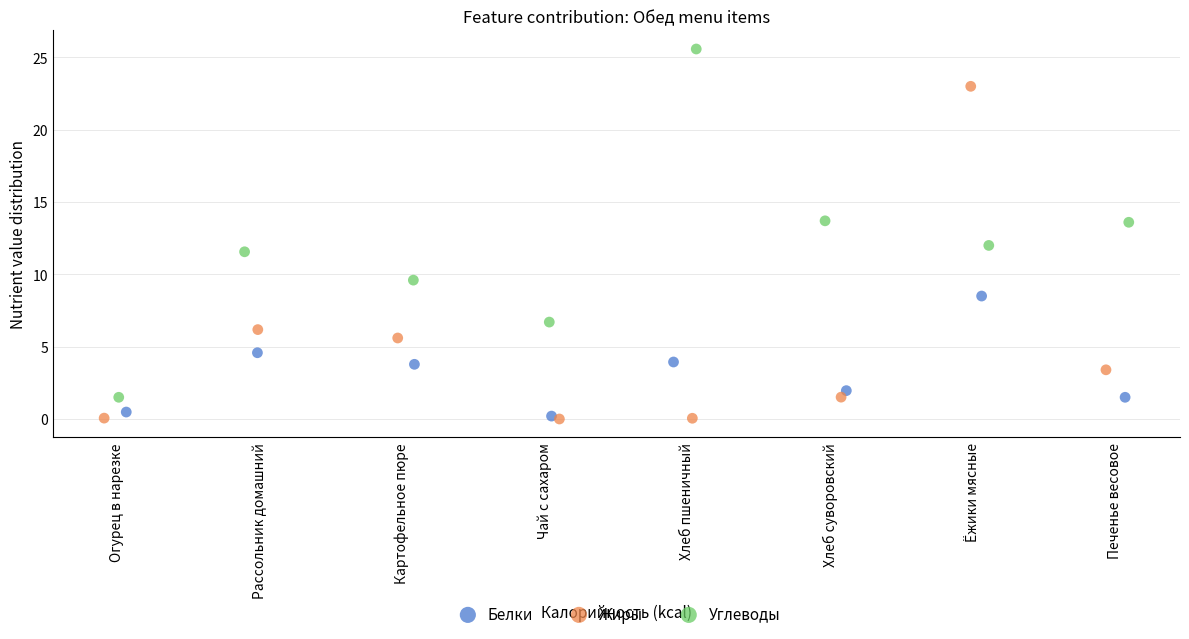

Which series has the largest Y range (max minus min)?

Углеводы